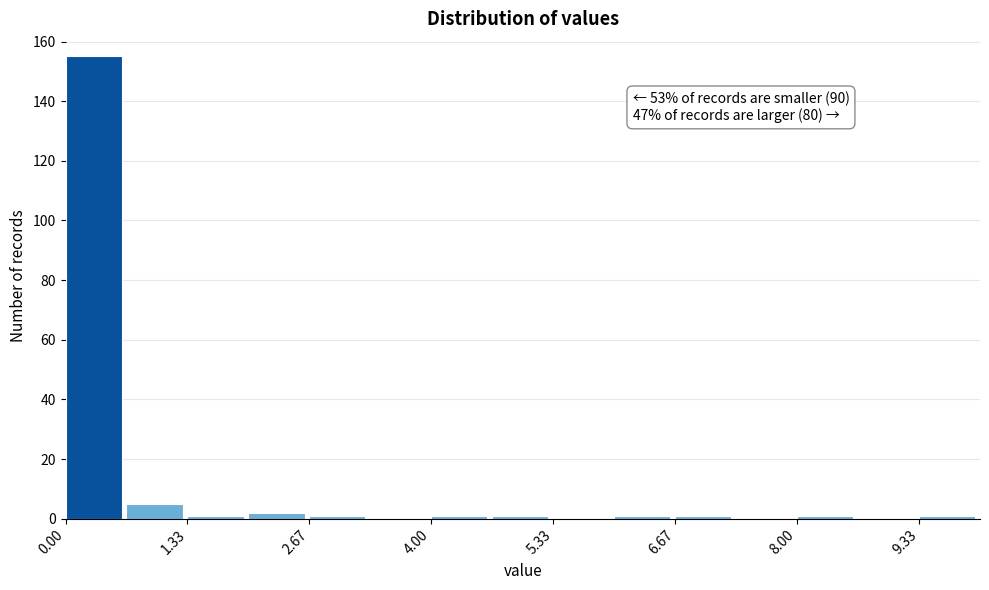

Around what value on the x-axis is the tallest bar? Give the approximate position of its centre, as read against the axis.

0.4